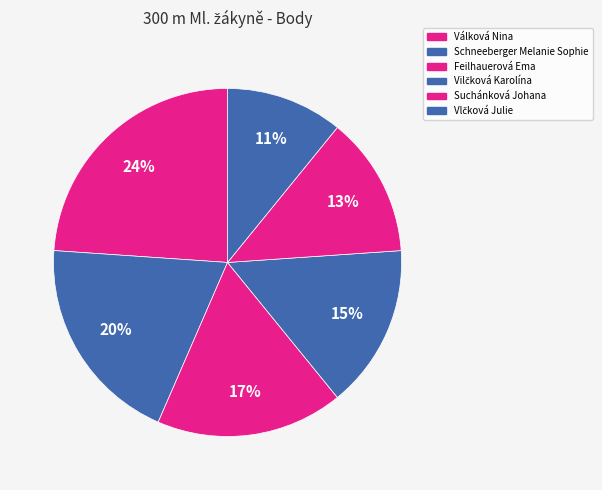

Is there any slice that represents more than half of the pie?

No